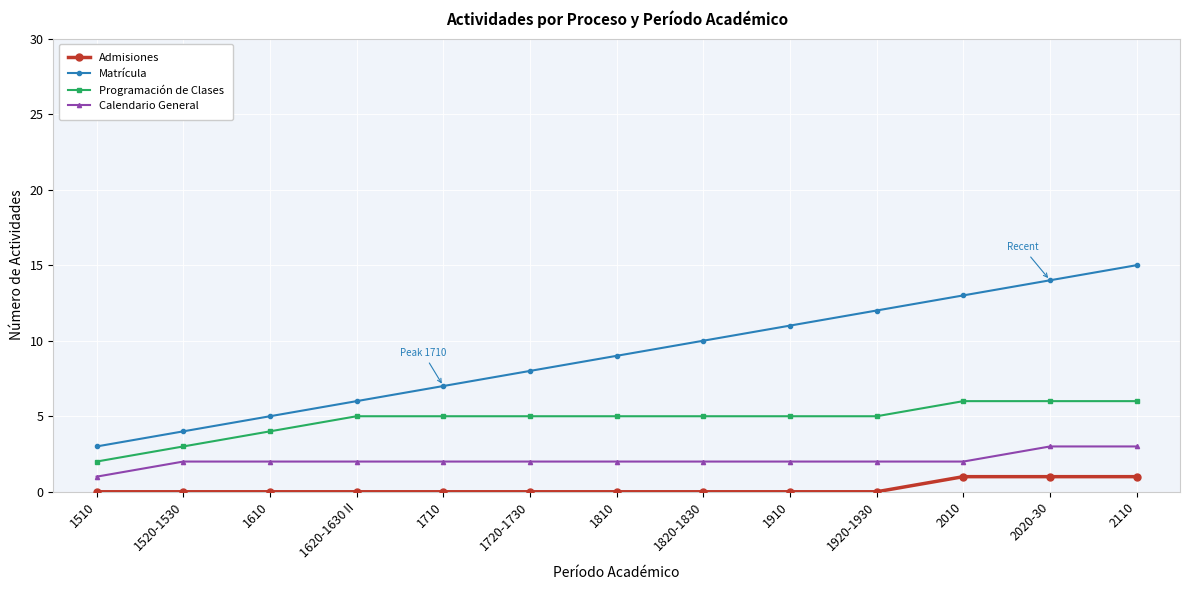

True or false: Admisiones and Calendario General cross at least once.

False